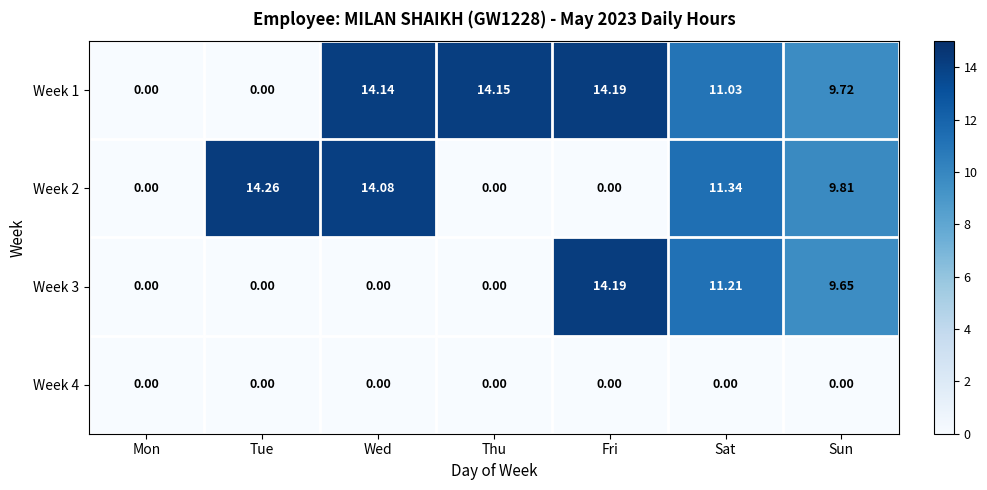

How many data points does each series have?

7